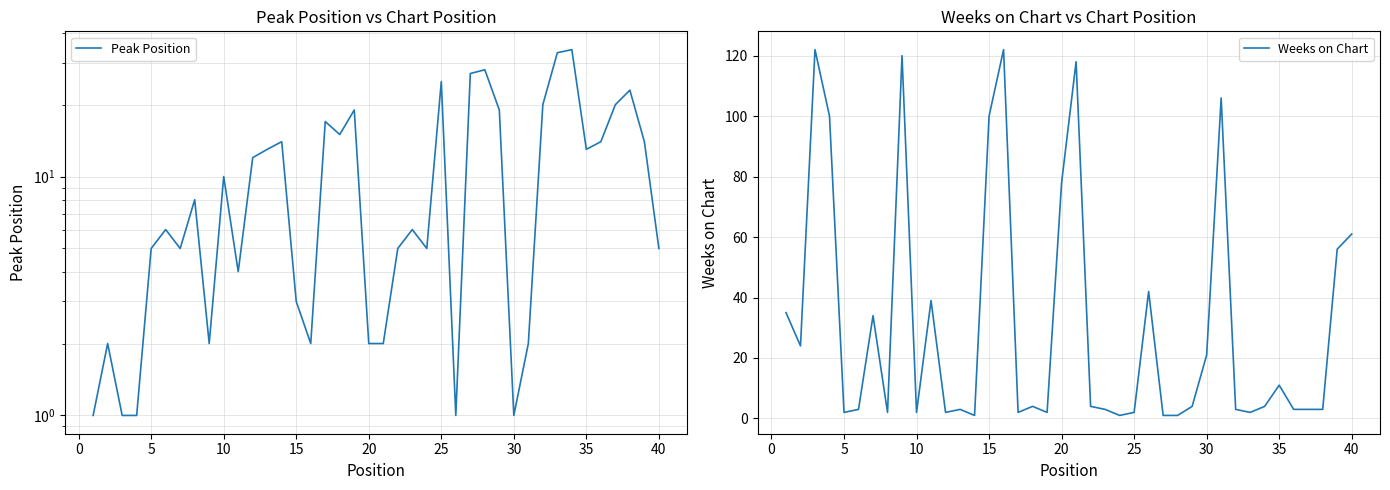

What is the sum of all Weeks on Chart values?

1246